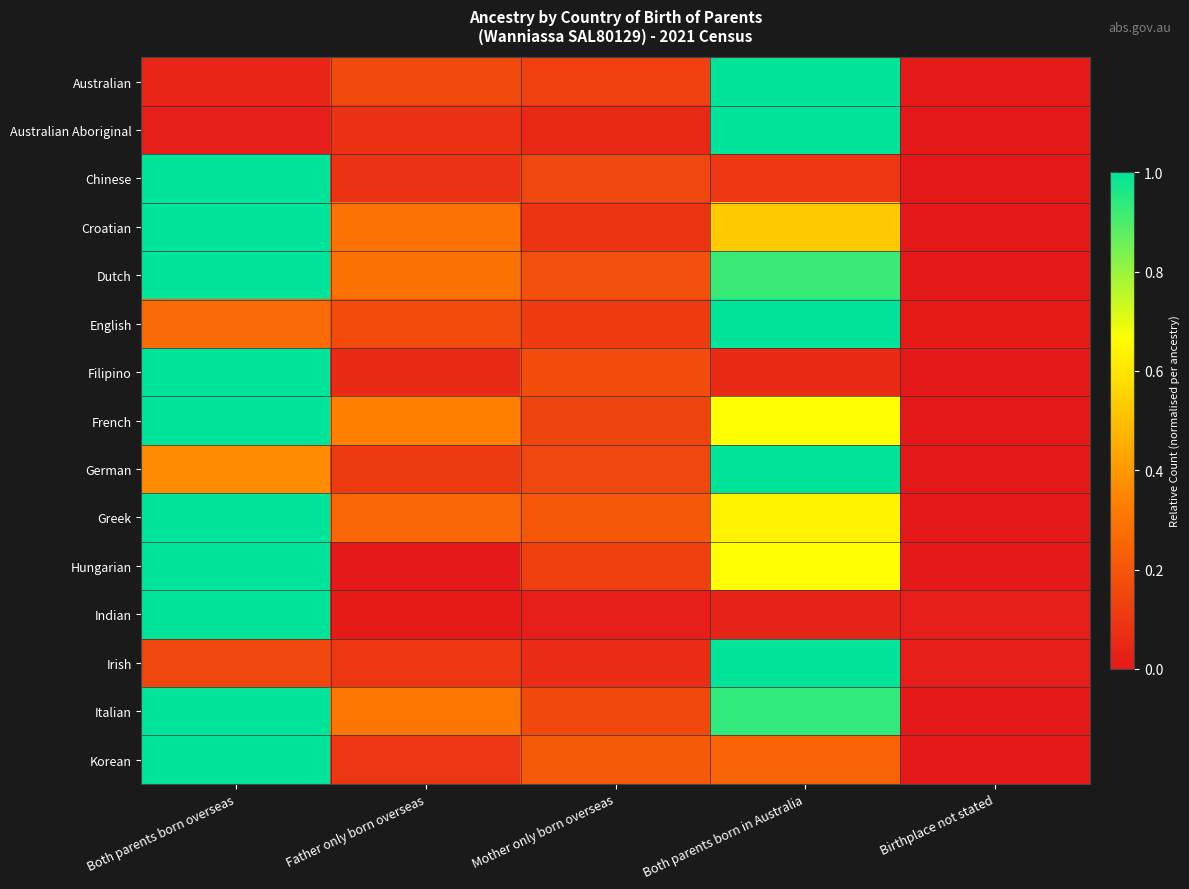

At which category does the chart reach its minimum across all series?

Birthplace not stated